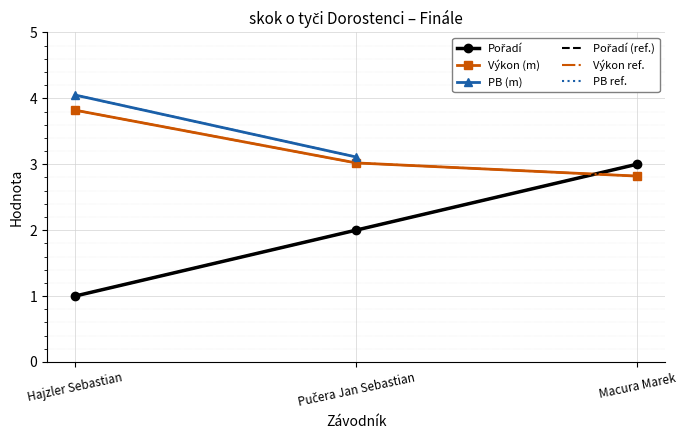

Which has a higher value, Macura Marek or Pučera Jan Sebastian?

Macura Marek